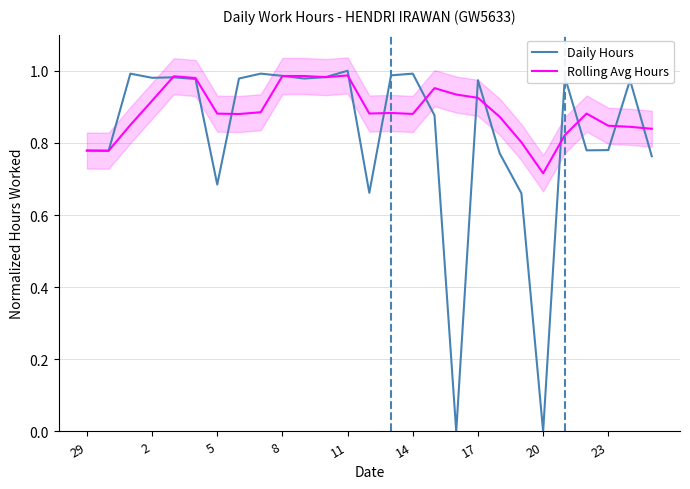

Which category has the lowest value in the Rolling Avg Hours series?

20